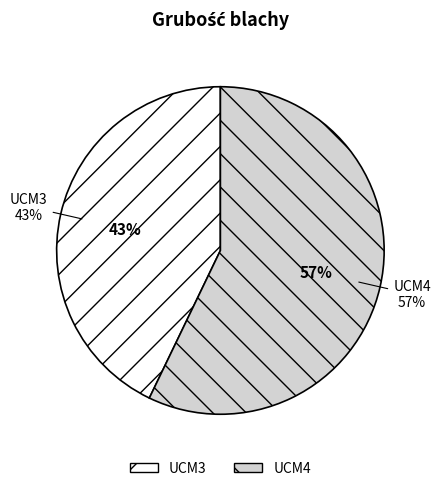

Which category has the smallest portion of the pie?

UCM3